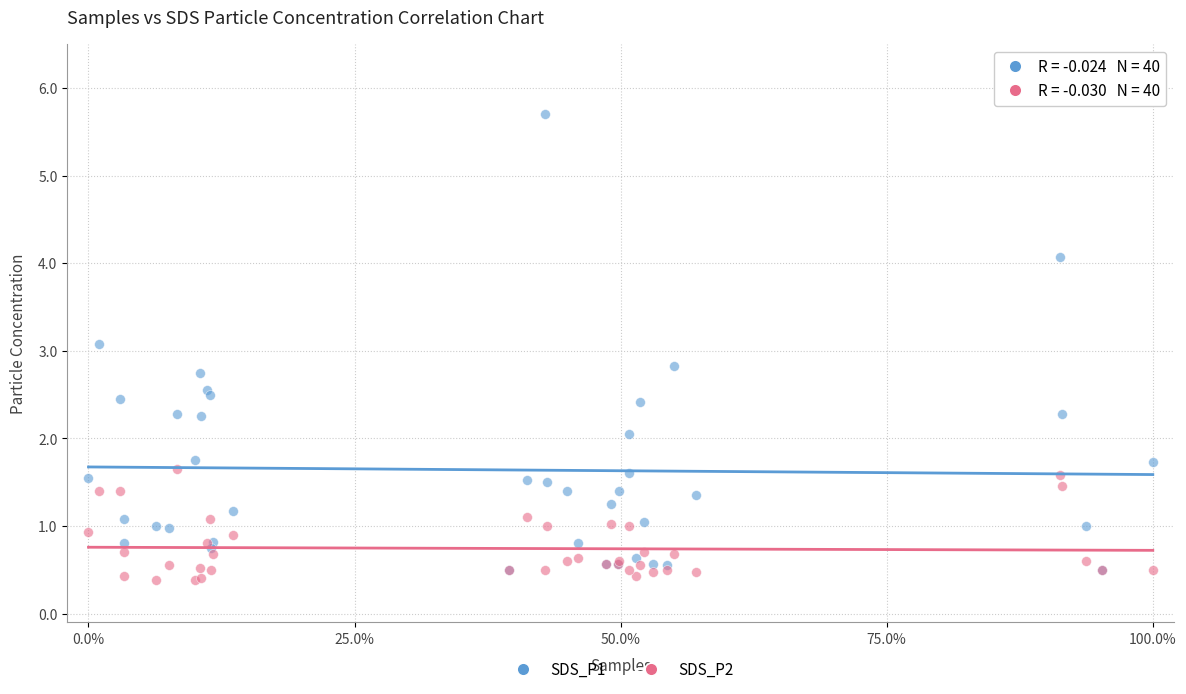

Across all series, what Y value is closest to 3?

3.1